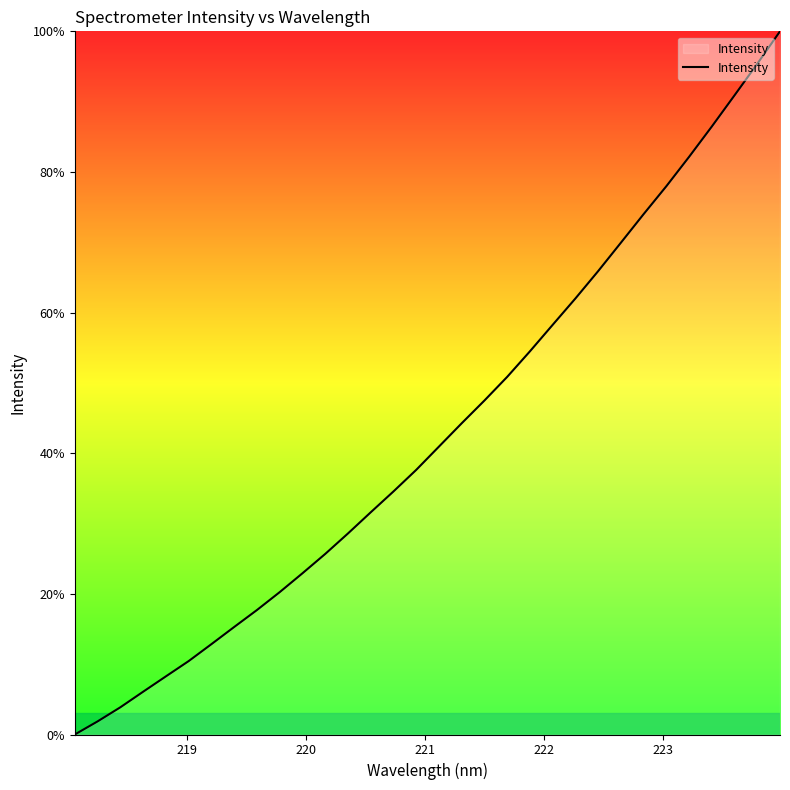

What is the maximum value shown in the chart?

100.0